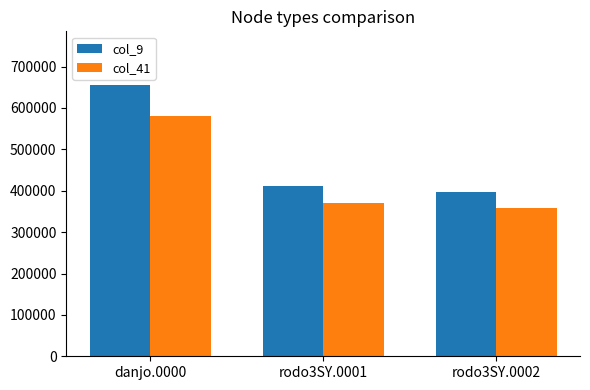

How many bars are there in total?

6